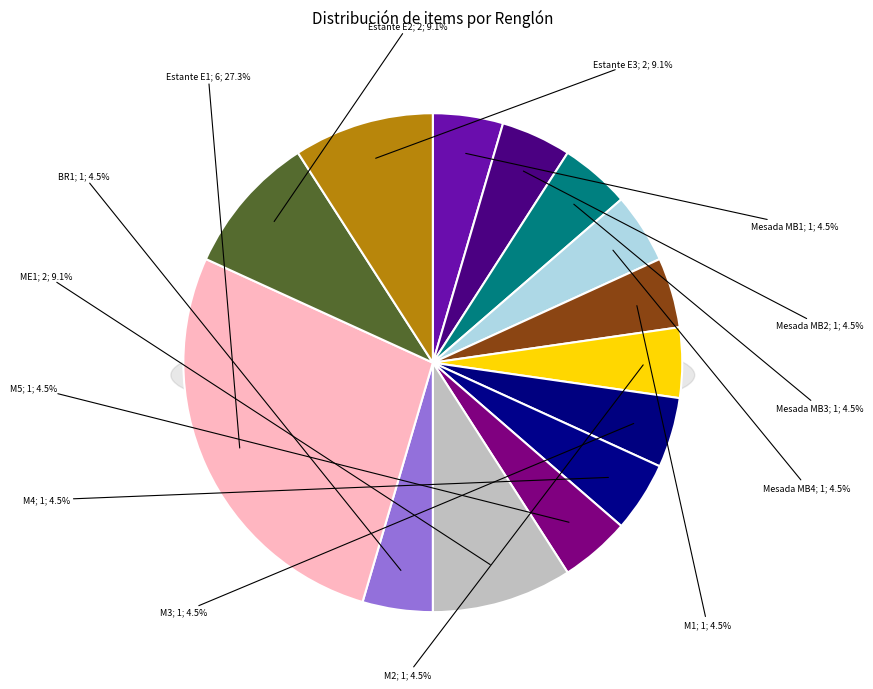

To the nearest percent, what is the average slice percentage?

7%